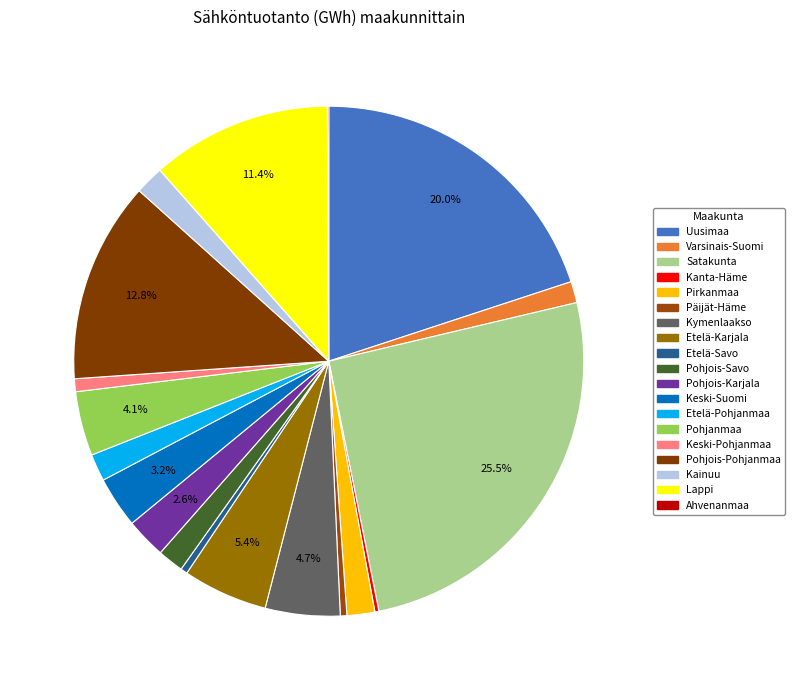

What is the total percentage of Etelä-Savo and Pohjois-Karjala?

3.0%